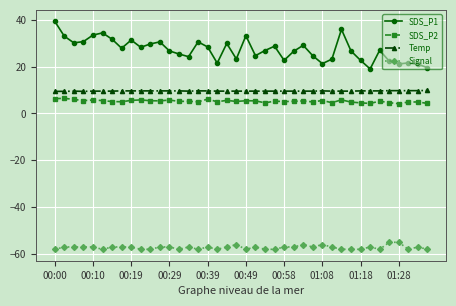

What is the minimum value for Temp?

9.4